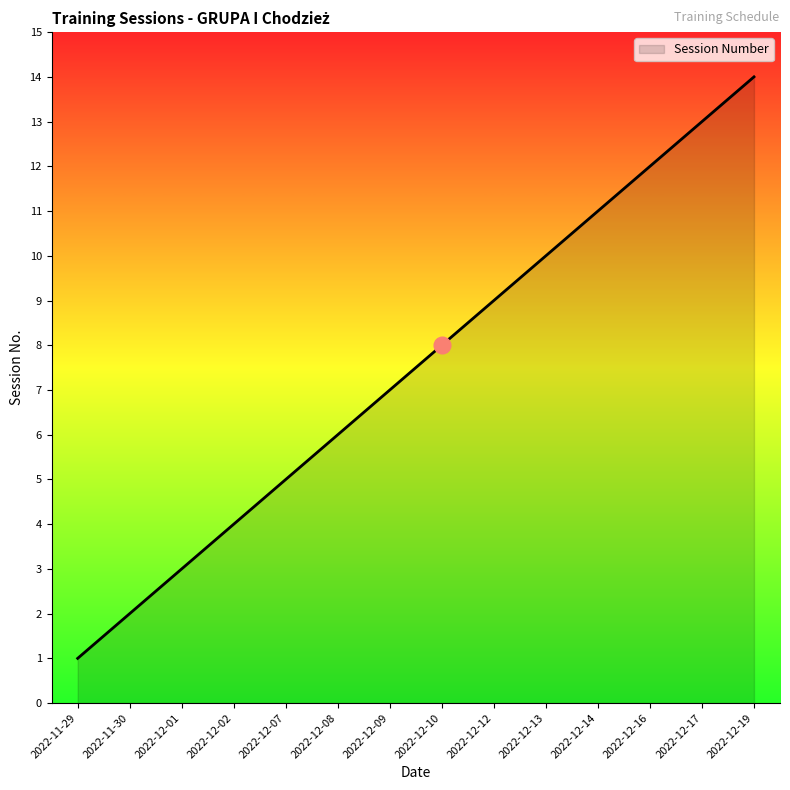

What position from the right is 2022-12-07?

10